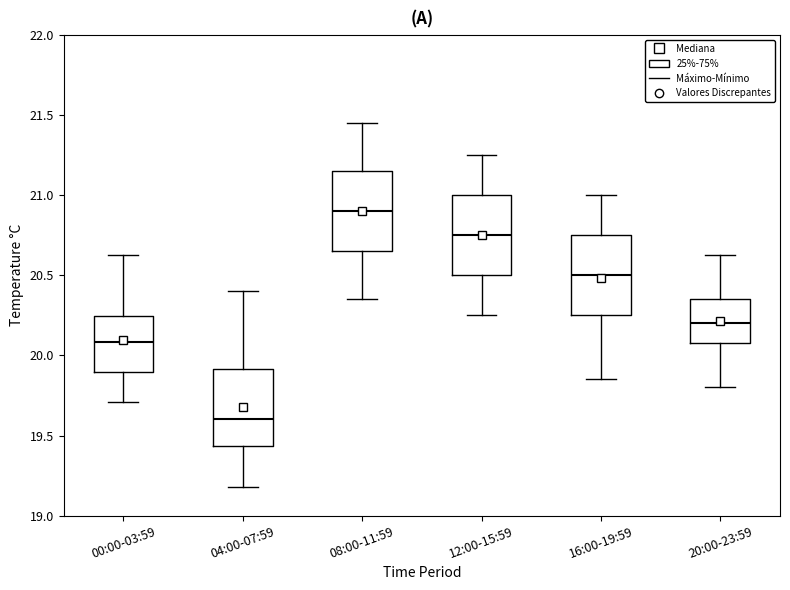

Reading left to right, read every box against the y-axis: the position of its median line, the range the box covers, and the ends of its whiskers. The values are not printed on the chart, so give them approximately, as read against the axis.

00:00-03:59: median 20.10, box 19.90 to 20.25, whiskers 19.70 to 20.65
04:00-07:59: median 19.60, box 19.45 to 19.90, whiskers 19.20 to 20.40
08:00-11:59: median 20.90, box 20.65 to 21.15, whiskers 20.35 to 21.45
12:00-15:59: median 20.75, box 20.50 to 21.00, whiskers 20.25 to 21.25
16:00-19:59: median 20.50, box 20.25 to 20.75, whiskers 19.85 to 21.00
20:00-23:59: median 20.20, box 20.10 to 20.35, whiskers 19.80 to 20.65